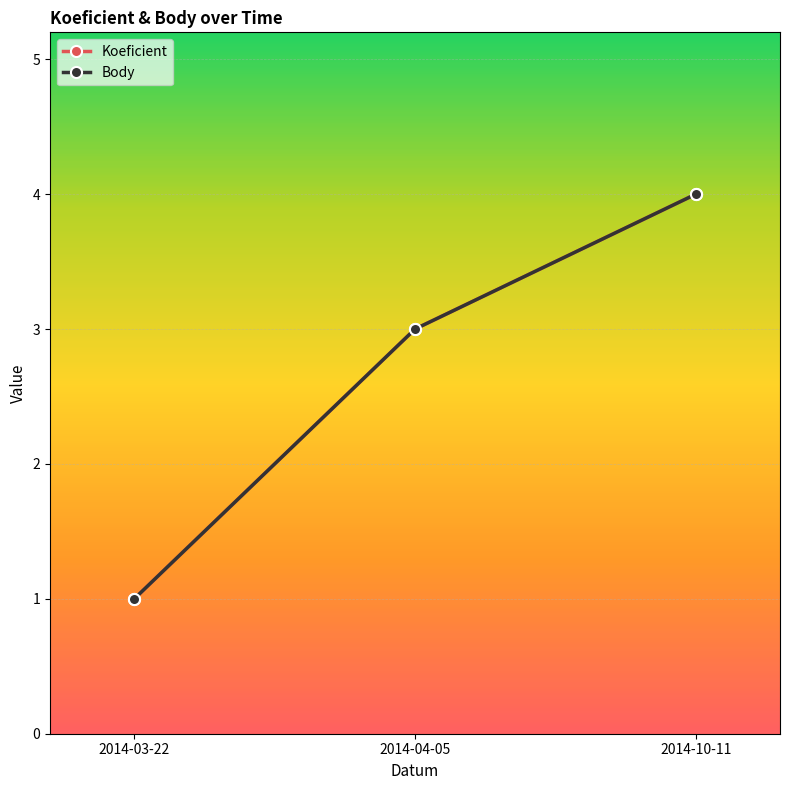

At which category does the chart reach its minimum across all series?

2014-03-22